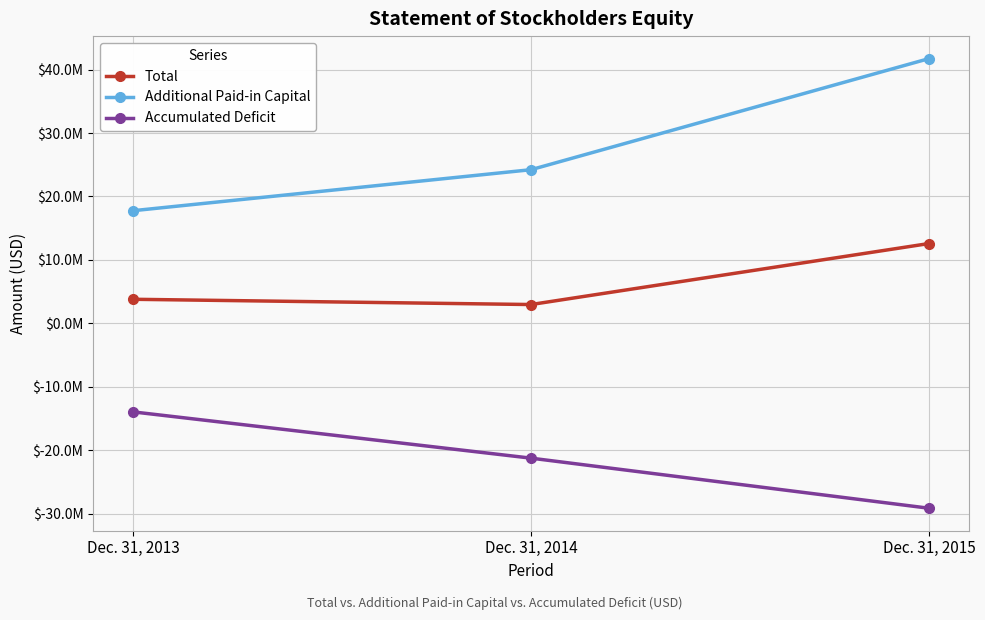

Where is Additional Paid-in Capital nearest to the value 29743000?

Dec. 31, 2014